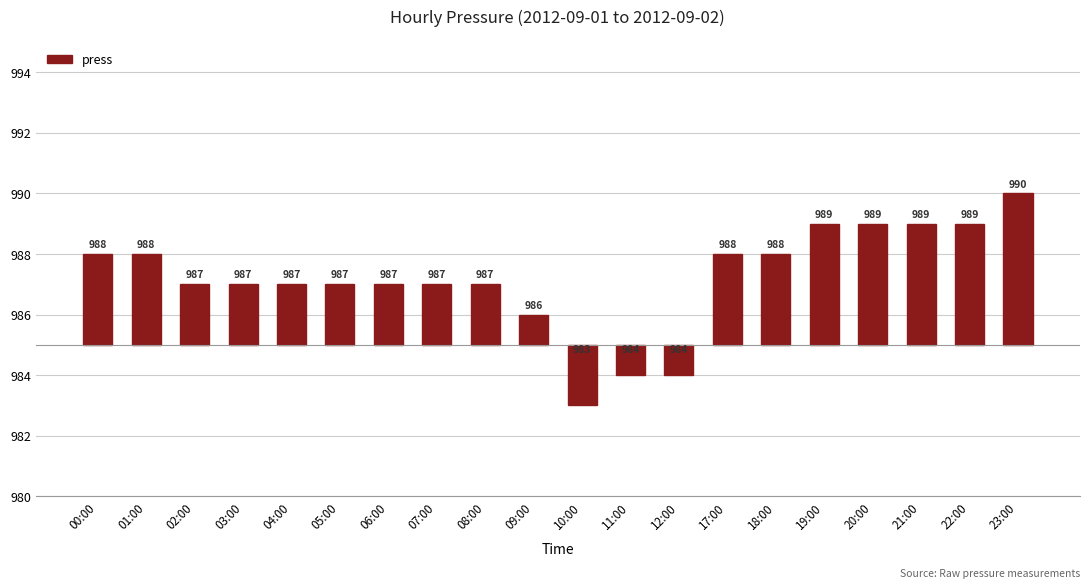

Rank the categories by value from highest to lowest.

23:00, 19:00, 20:00, 21:00, 22:00, 00:00, 01:00, 17:00, 18:00, 02:00, 03:00, 04:00, 05:00, 06:00, 07:00, 08:00, 09:00, 11:00, 12:00, 10:00